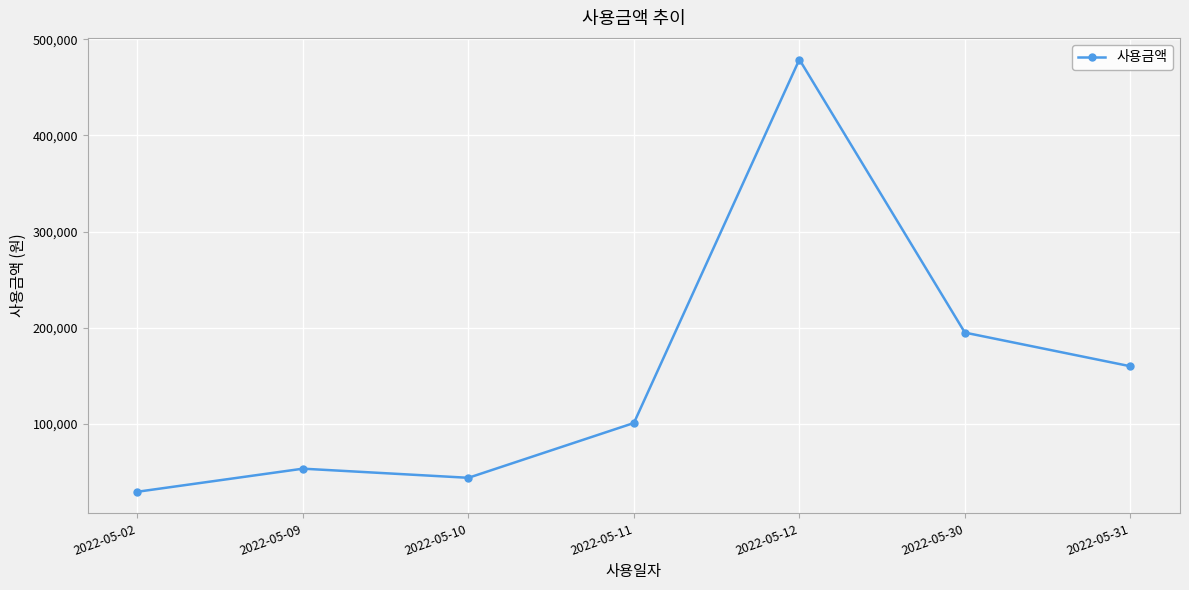

Rank the categories by value from highest to lowest.

2022-05-12, 2022-05-30, 2022-05-31, 2022-05-11, 2022-05-09, 2022-05-10, 2022-05-02